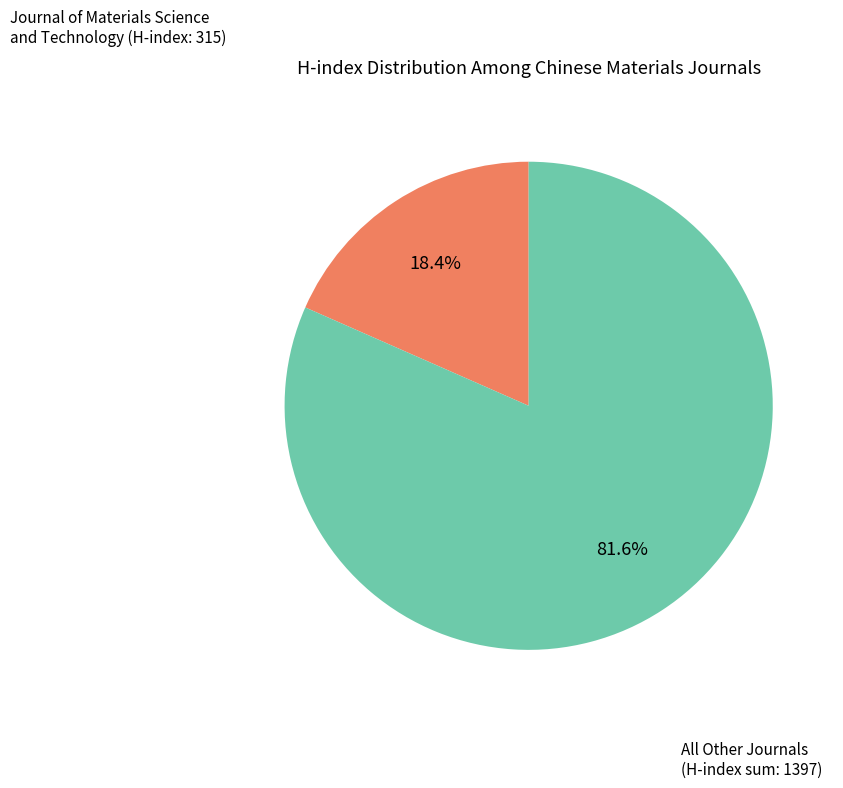

Is there any slice that represents more than half of the pie?

Yes